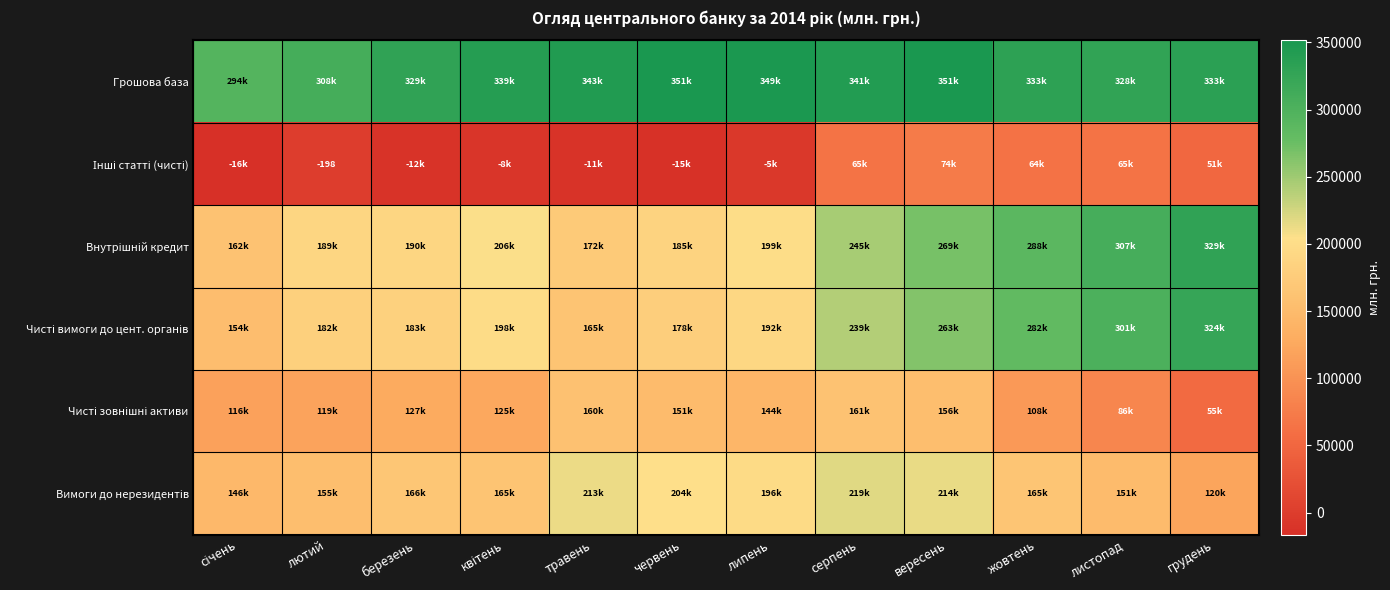

The Грошова база series shows 348807.6 at липень. True or false?

True